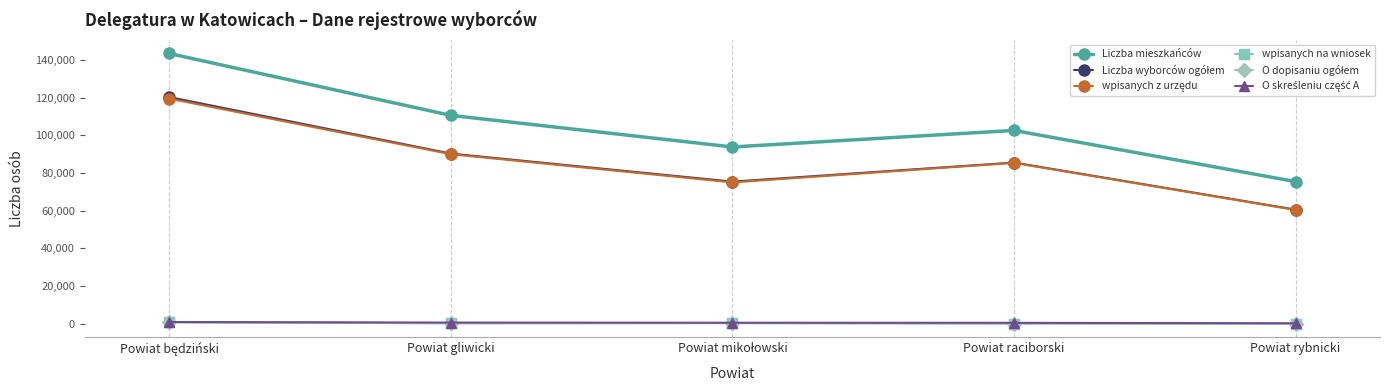

Does the chart display data point markers on the line(s)?

Yes